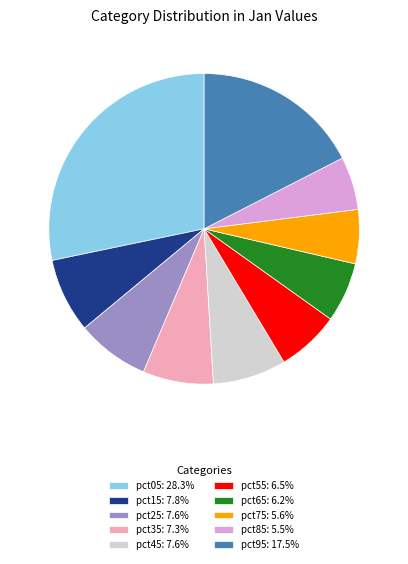

Combined, do pct05 and pct15 account for over 50%?

No